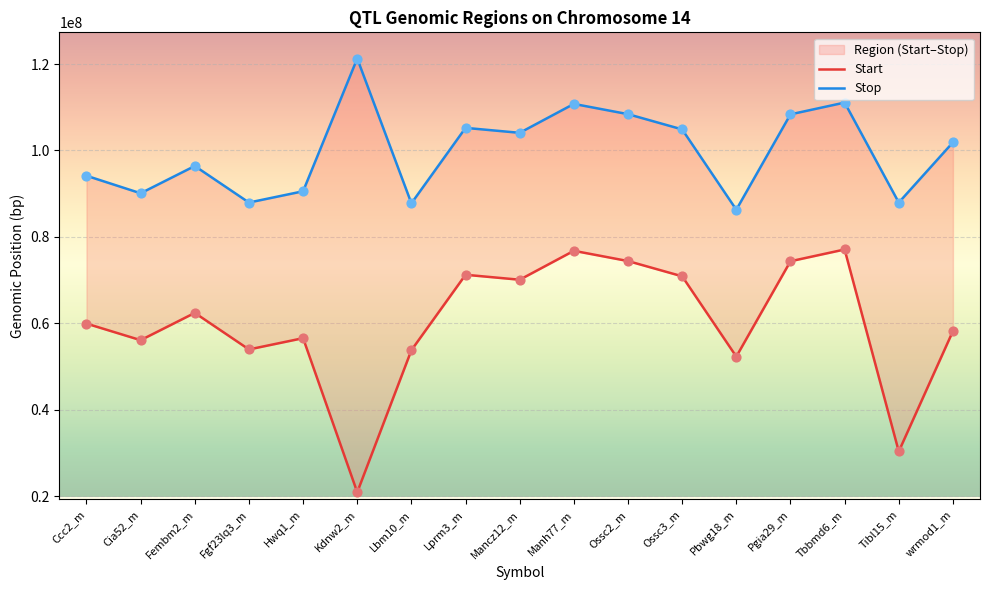

Which series has the largest total across all categories?

Stop